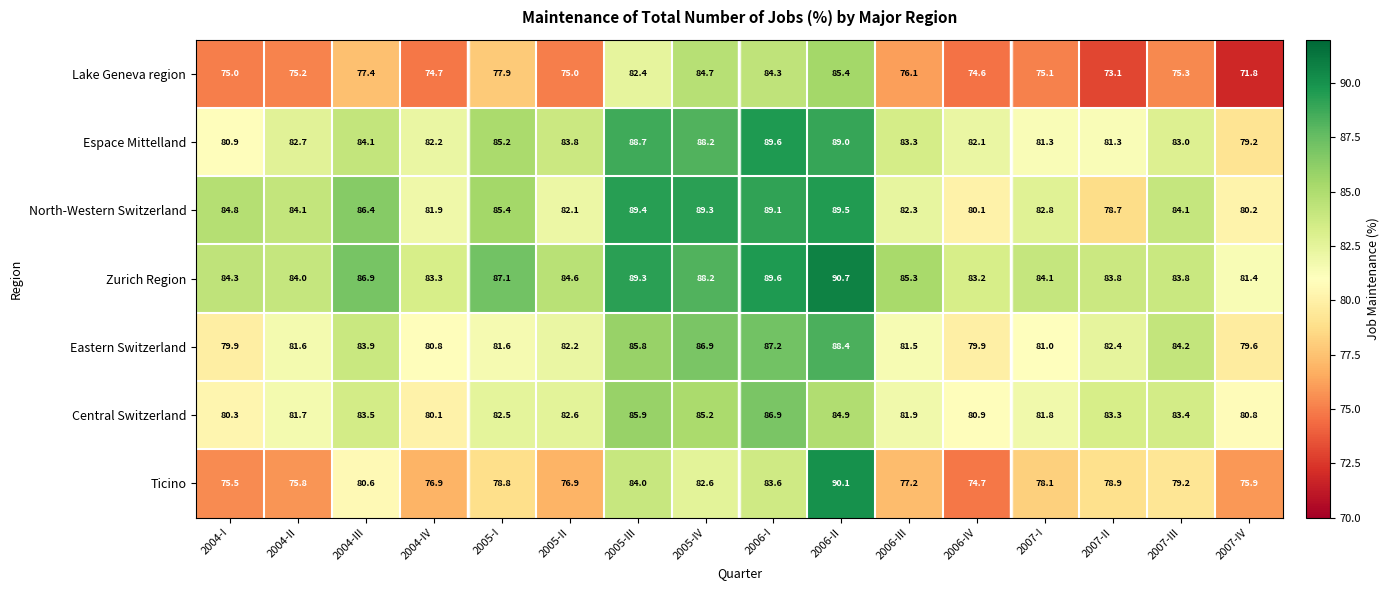

Which category has the highest value in the Eastern Switzerland series?

2006-II